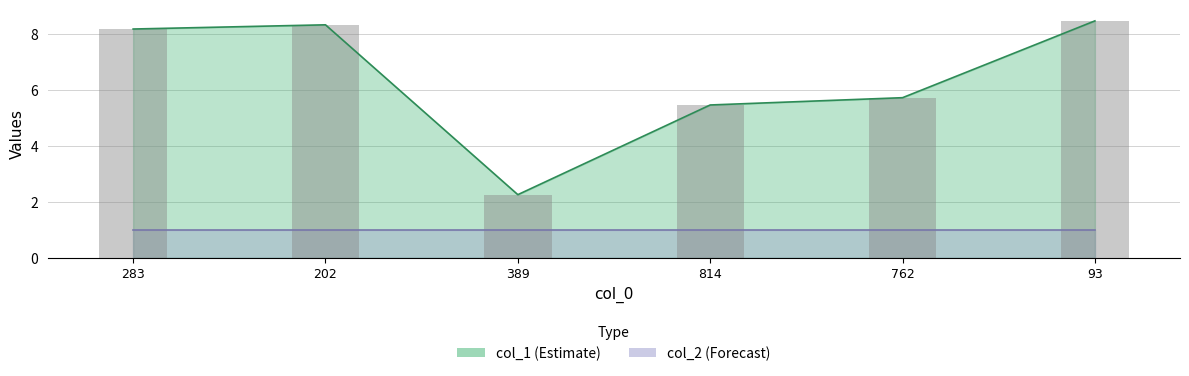

What value does the data have at 283?

8.2